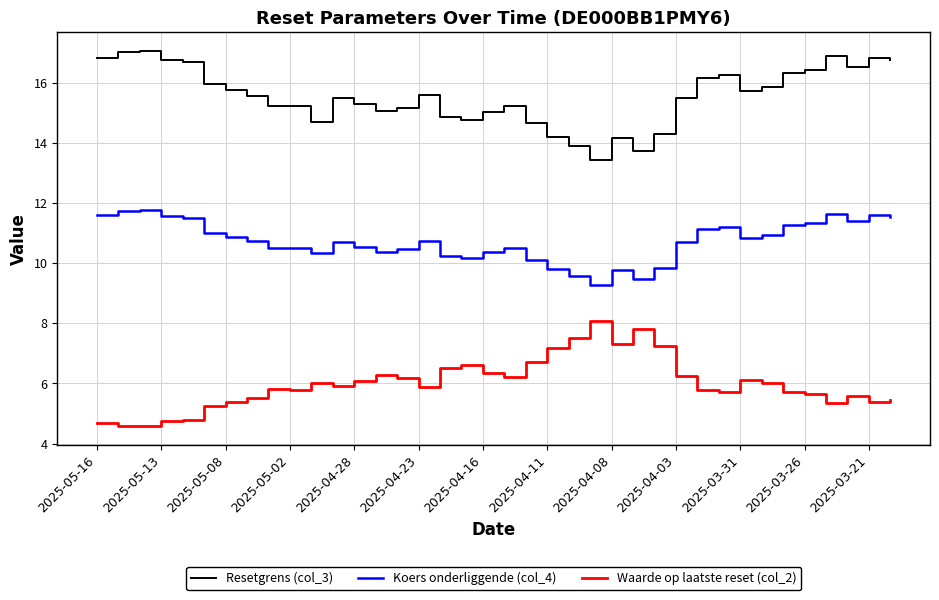

Which series has the largest total across all categories?

Resetgrens (col_3)